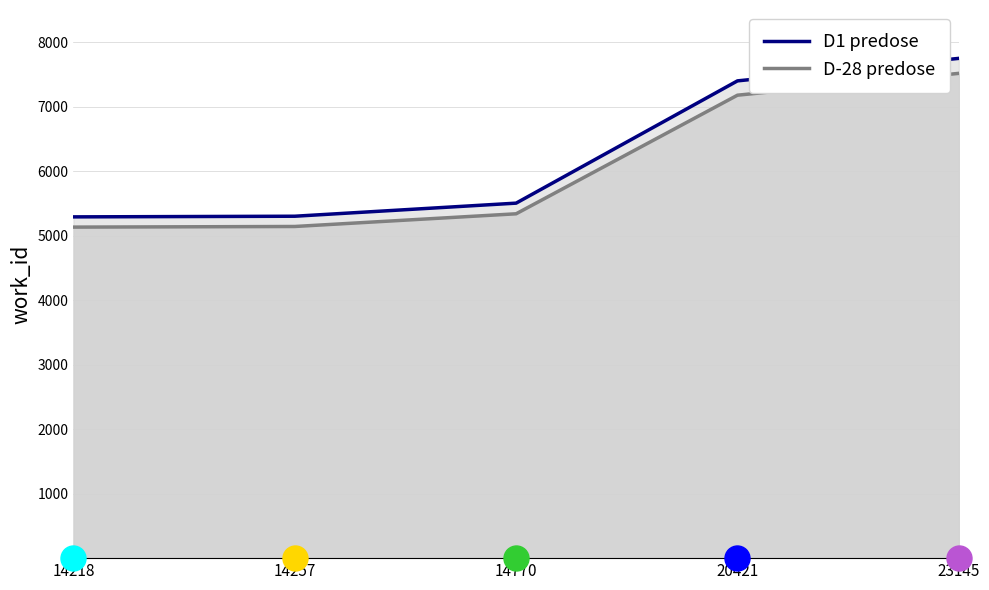

List the series in order of their overall mean, lowest first.

D-28 predose, D1 predose